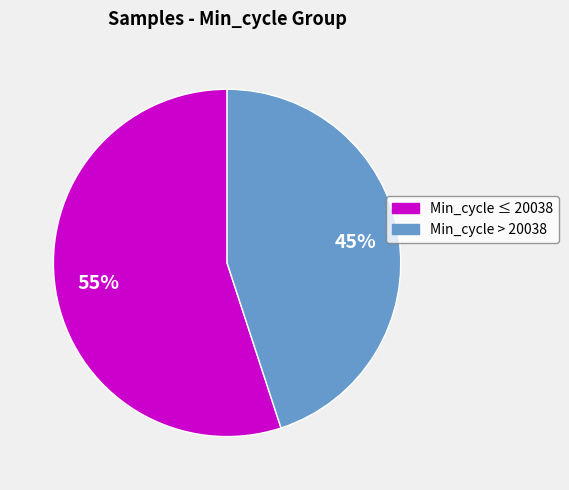

Is there any slice that represents more than half of the pie?

Yes